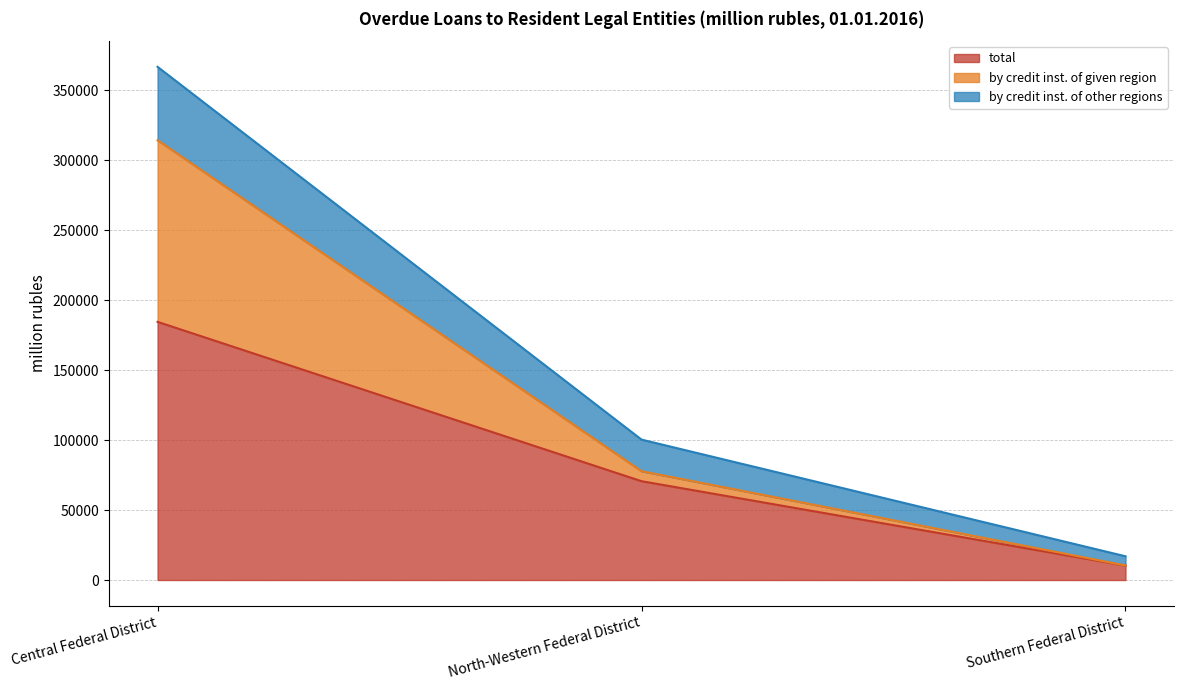

Which category has the lowest value in the total series?

Southern Federal District